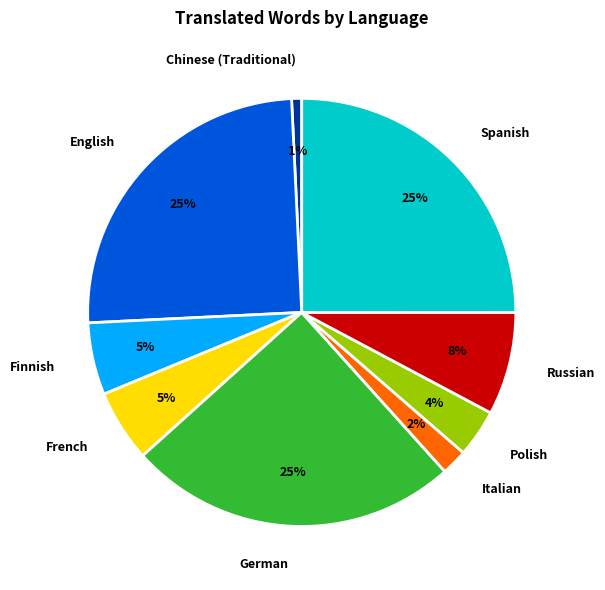

Combined, do Polish and Spanish account for over 50%?

No